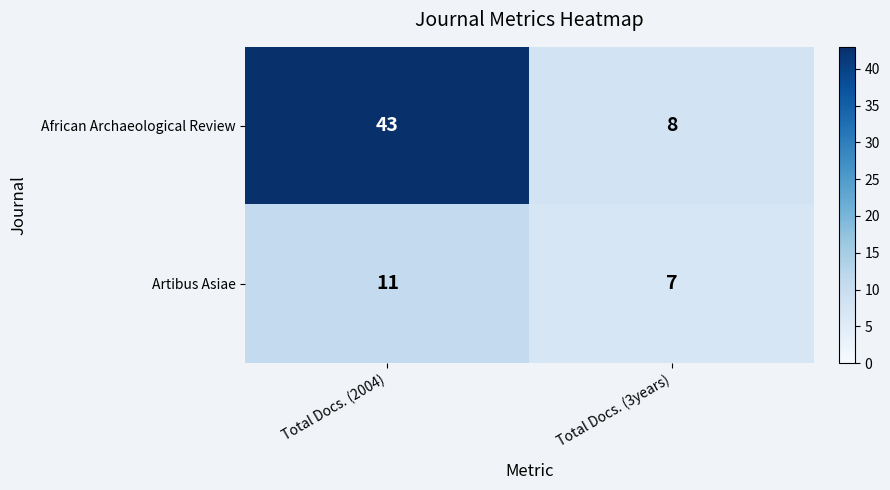

Which series changed the most between Total Docs. (2004) and Total Docs. (3years)?

African Archaeological Review